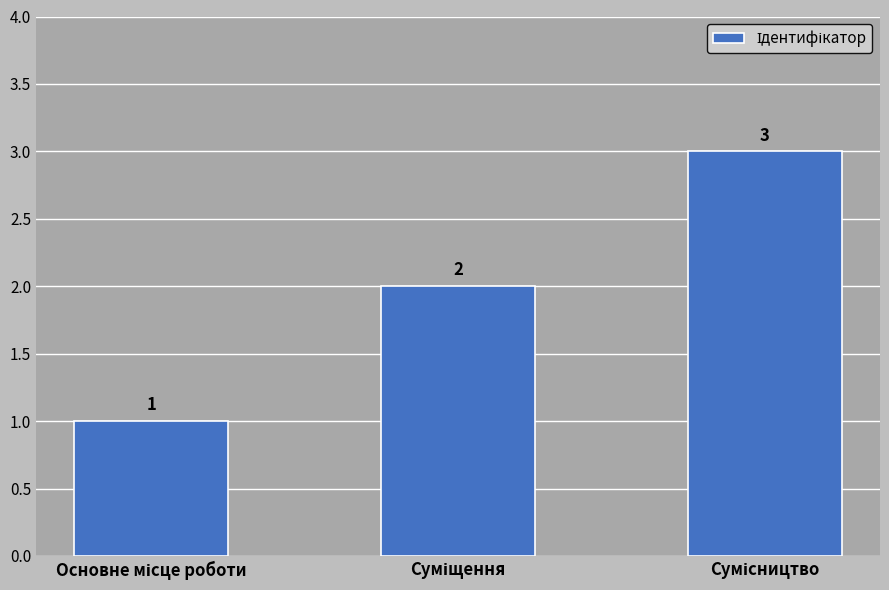

What is the greatest value displayed?

3